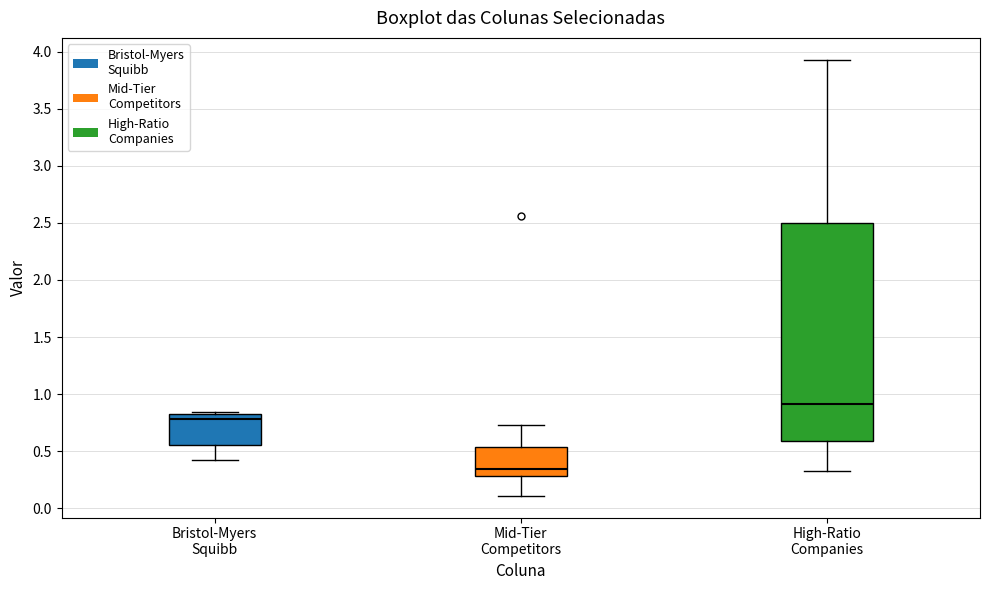

Which box has the highest median line?

High-Ratio Companies